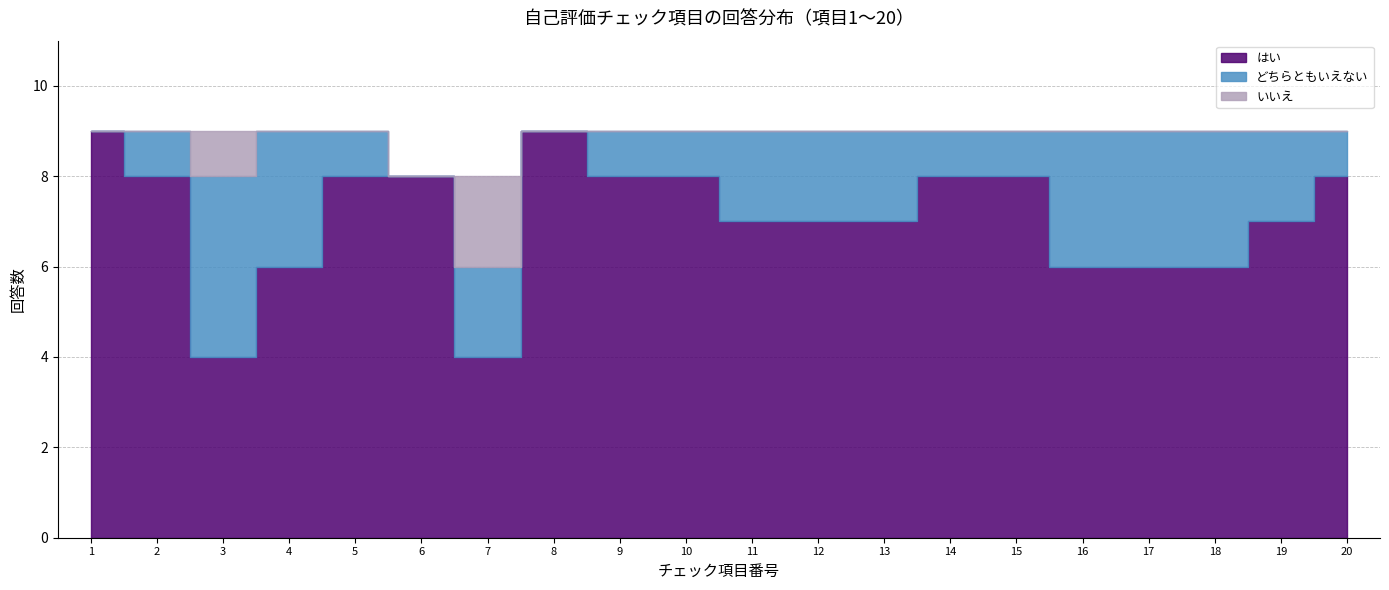

How many lines are shown in the chart?

3